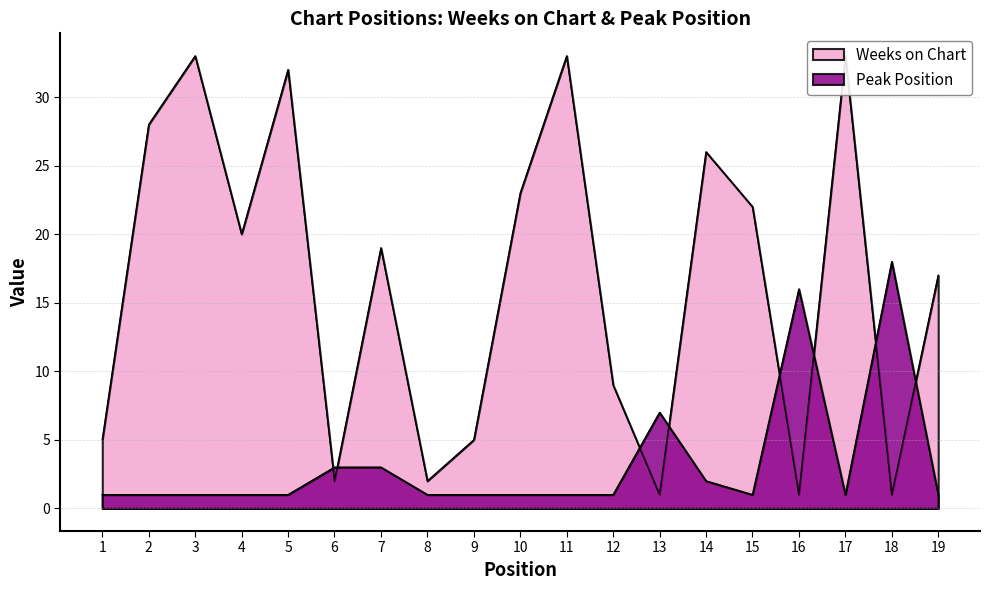

After their last crossing, which series has the higher values: Peak Position or Weeks on Chart?

Weeks on Chart